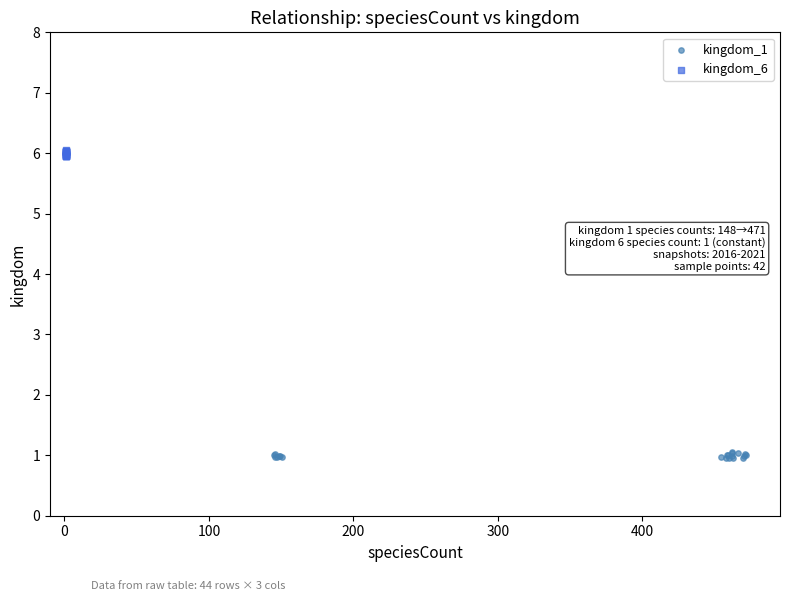

Which series contains the highest Y value?

kingdom_6